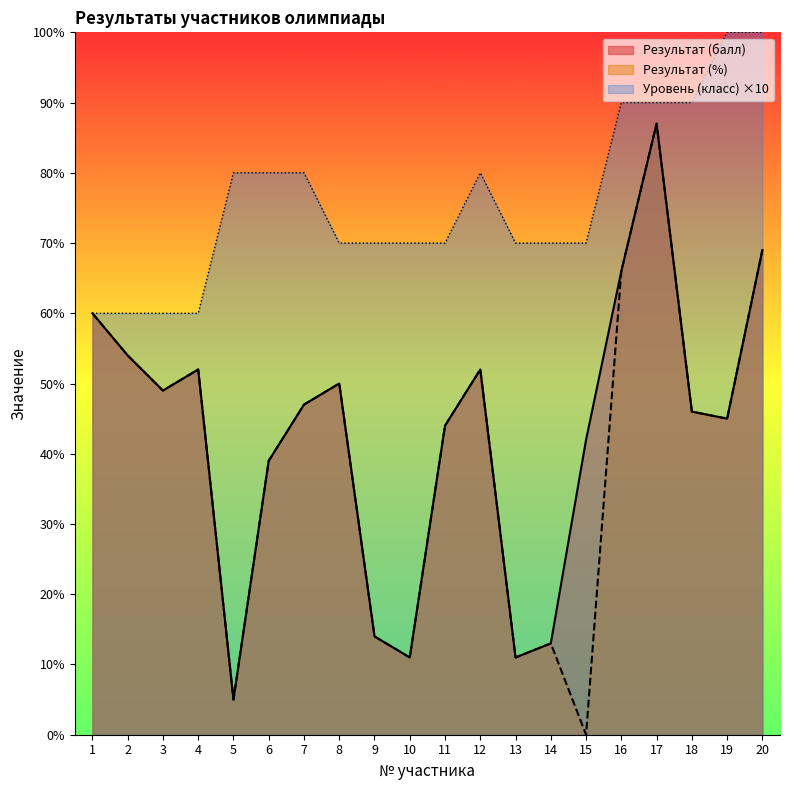

Reading left to right, transcribe all the data shown in this chart.

Результат (балл): 1=60	2=54	3=49	4=52	5=5	6=39	7=47	8=50	9=14	10=11	11=44	12=52	13=11	14=13	15=42	16=66	17=87	18=46	19=45	20=69
Результат (%): 1=60	2=54	3=49	4=52	5=5	6=39	7=47	8=50	9=14	10=11	11=44	12=52	13=11	14=13	15=0	16=66	17=87	18=46	19=45	20=69
Уровень (класс): 1=60	2=60	3=60	4=60	5=80	6=80	7=80	8=70	9=70	10=70	11=70	12=80	13=70	14=70	15=70	16=90	17=90	18=90	19=100	20=100